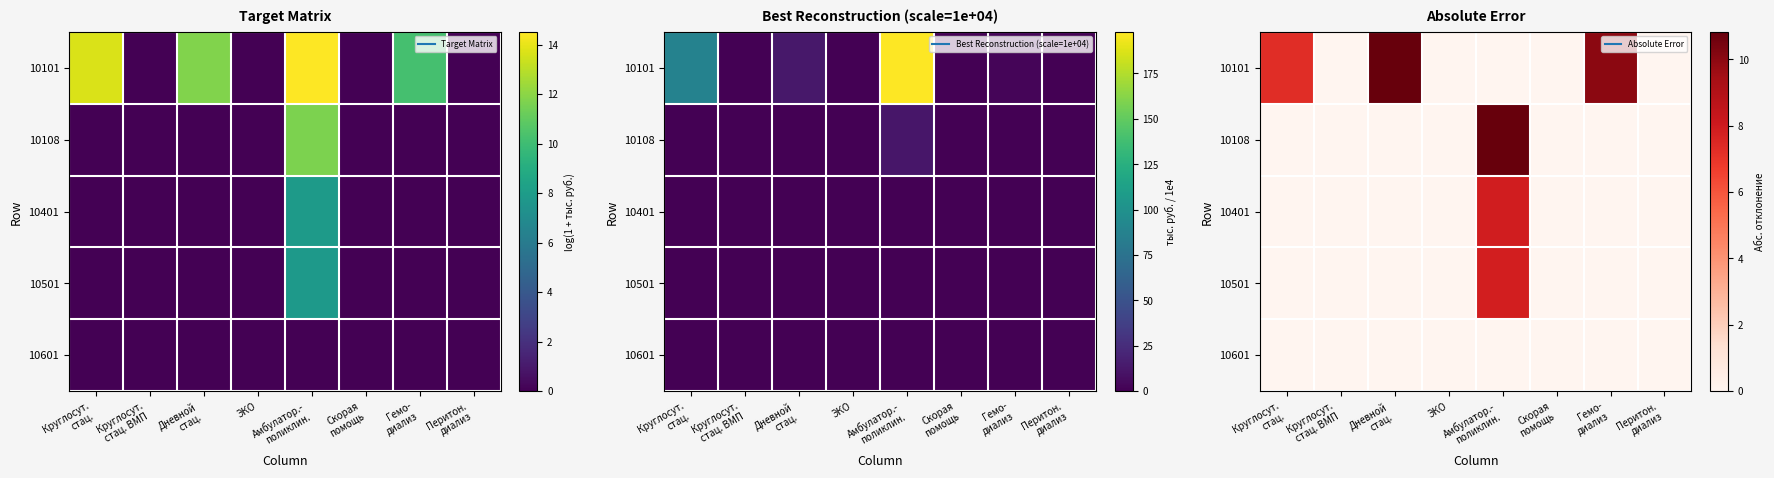

Count the 10501 values in the range 0 to 1.

7